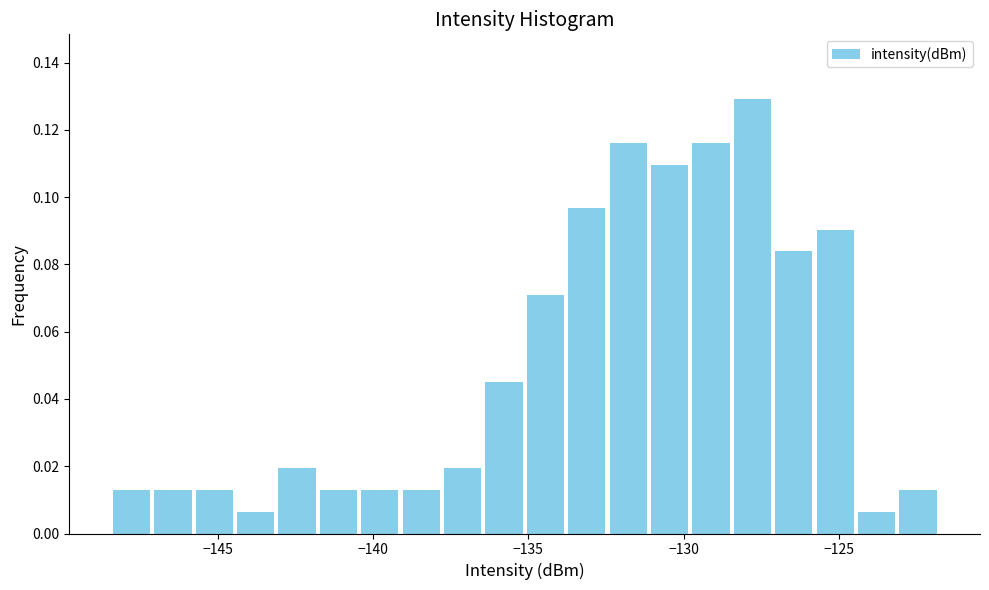

Read against the x-axis, roughly where is the centre of the tallest bar?

-128.0